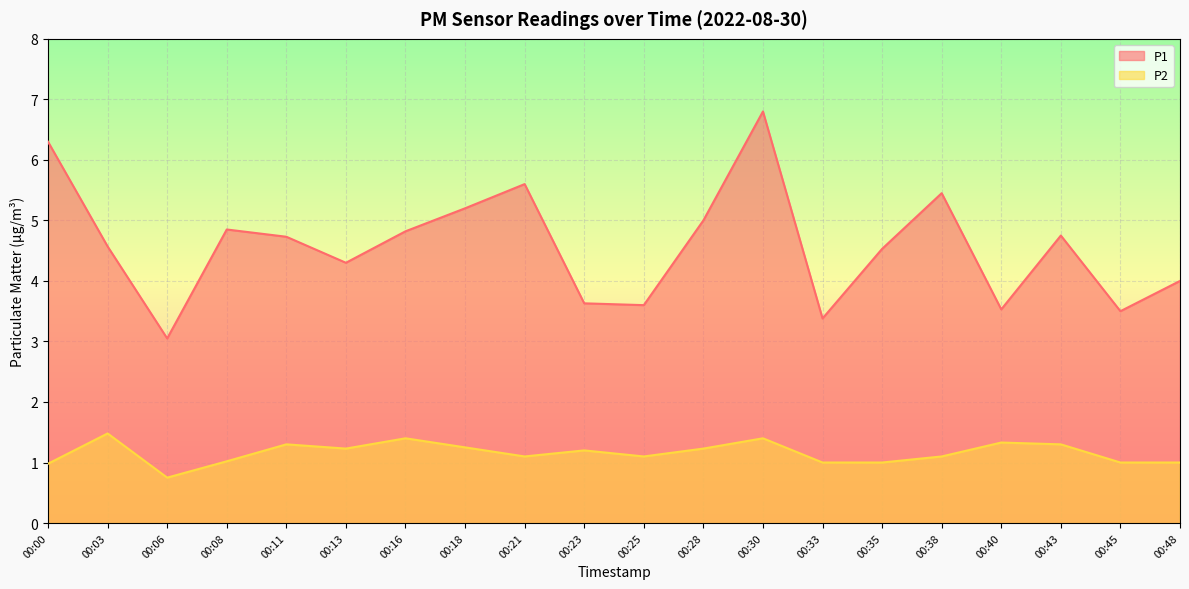

What is the value of the P1 point at the 10th from the left?

3.6